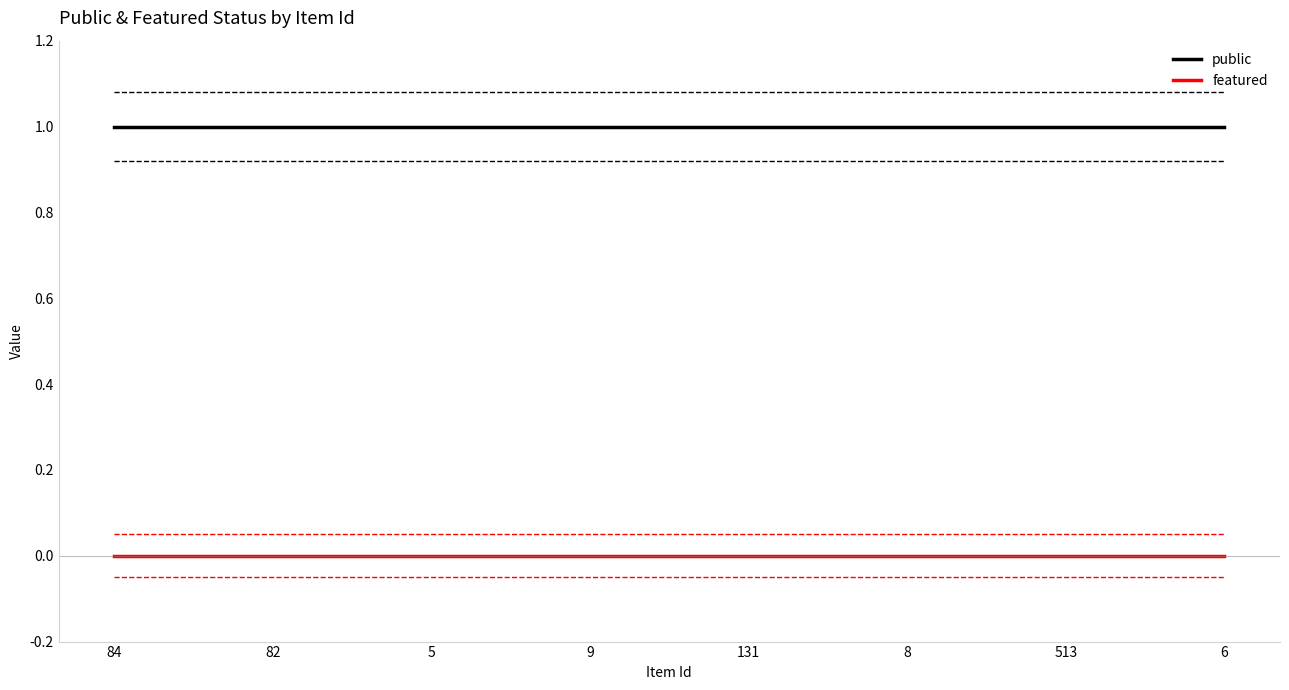

Is it true that featured equals 0 at 6?

True